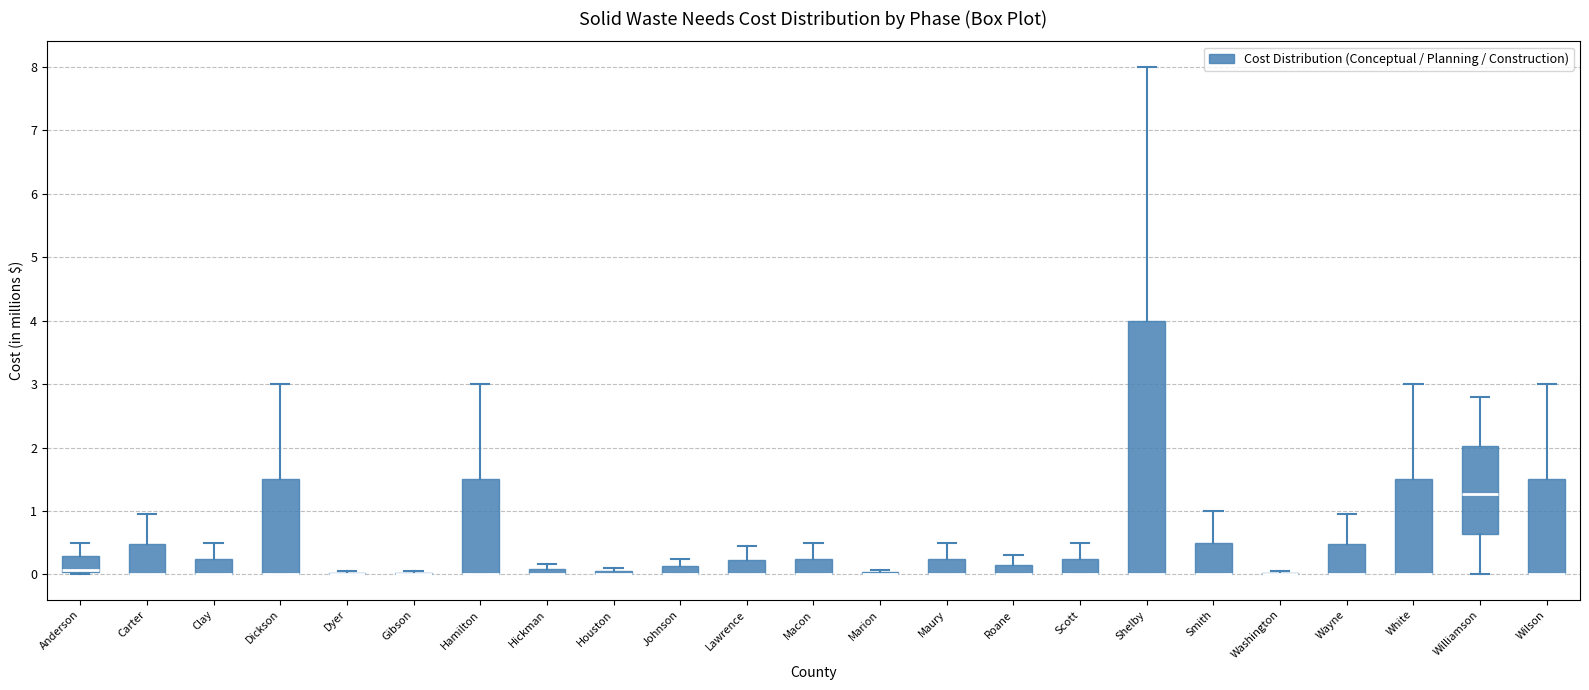

Comparing the boxes themselves (not the whiskers), which one is the tallest?

Shelby